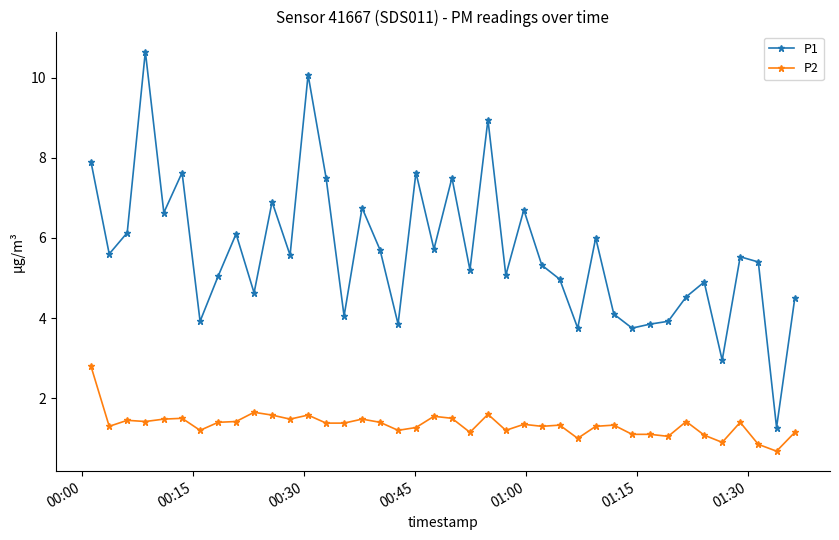

What is the value of the P1 point at the 26th from the left?

5.3